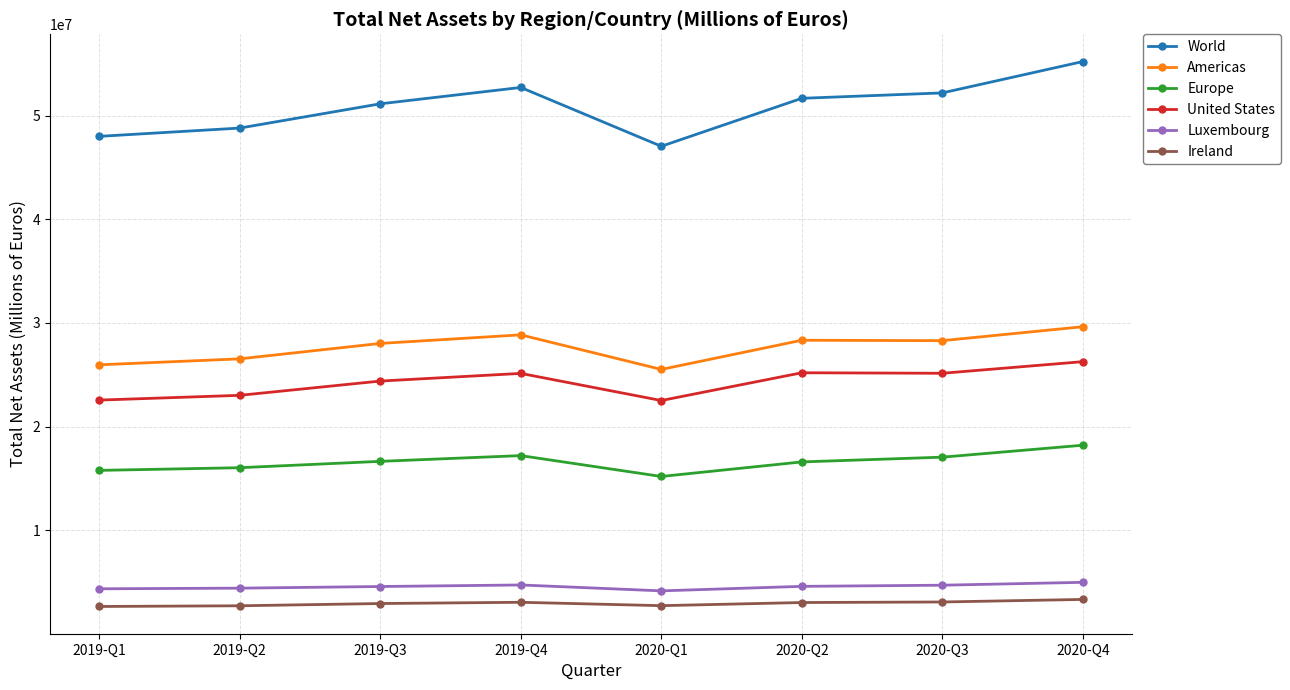

In World, how many points are higher than both neighbors (excluding endpoints)?

1